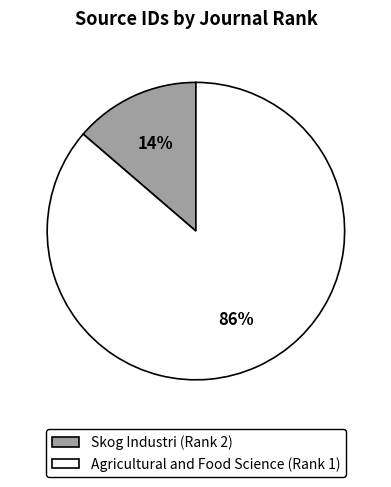

How many segments does this pie chart have?

2